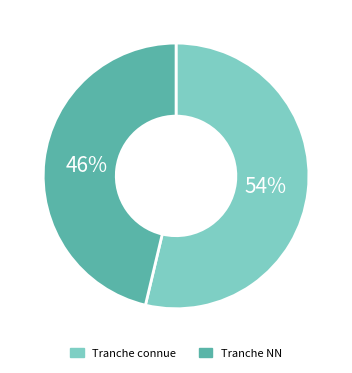

Is there any slice that represents more than half of the pie?

Yes